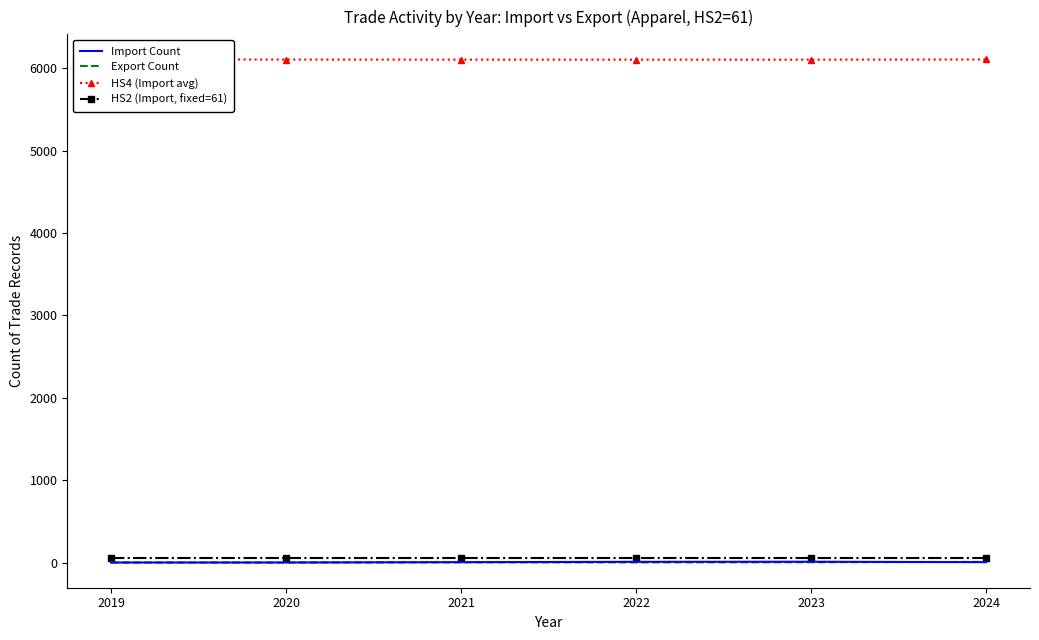

What is the highest value of the Import Count series?

10